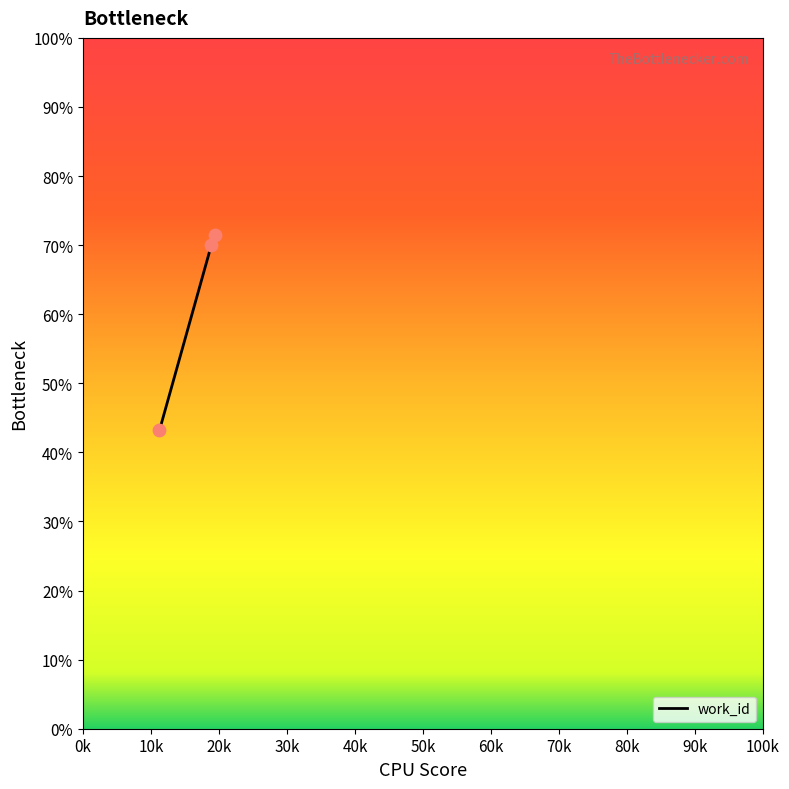

What is the difference between the maximum and minimum values?

28.3